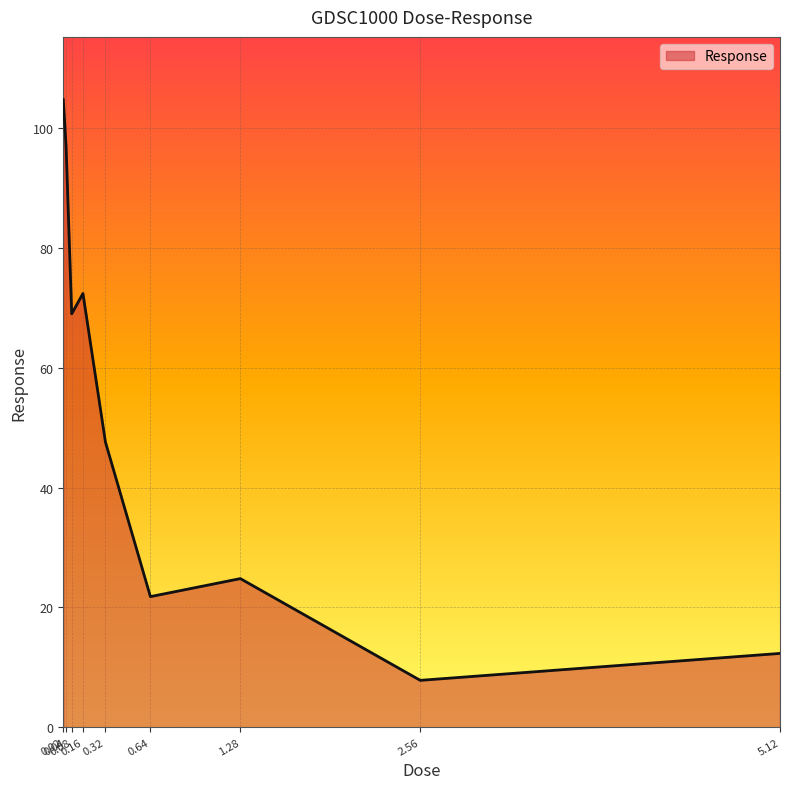

Where does the data first go above 47?

0.02